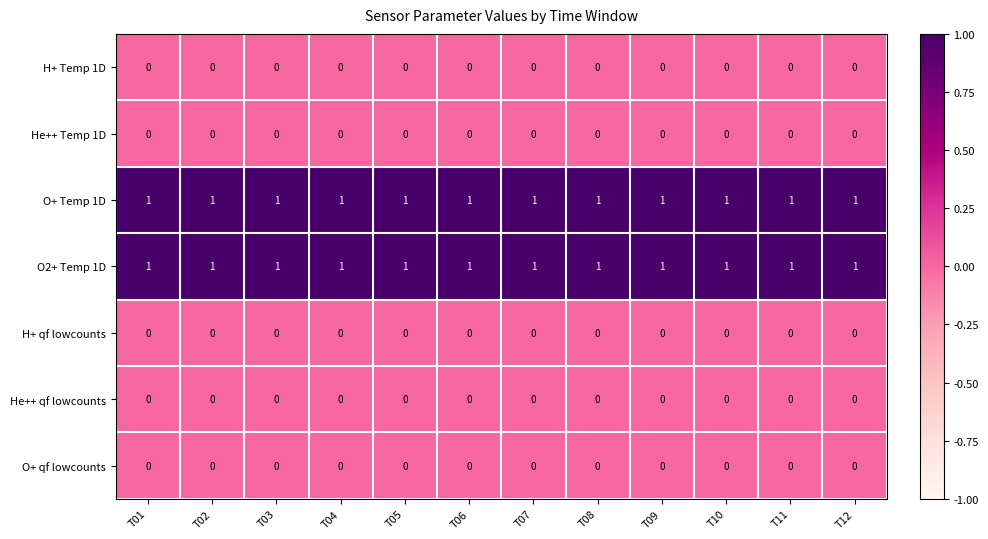

What is the sum of all O2+ Temp 1D values?

12